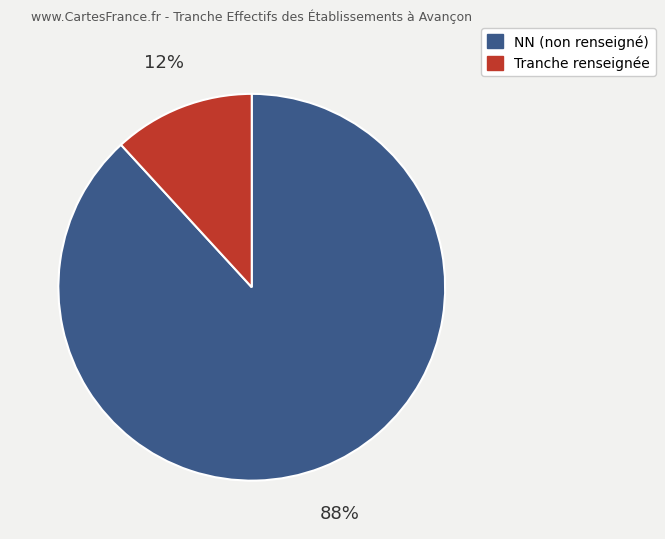

How many slices are in this pie chart?

2